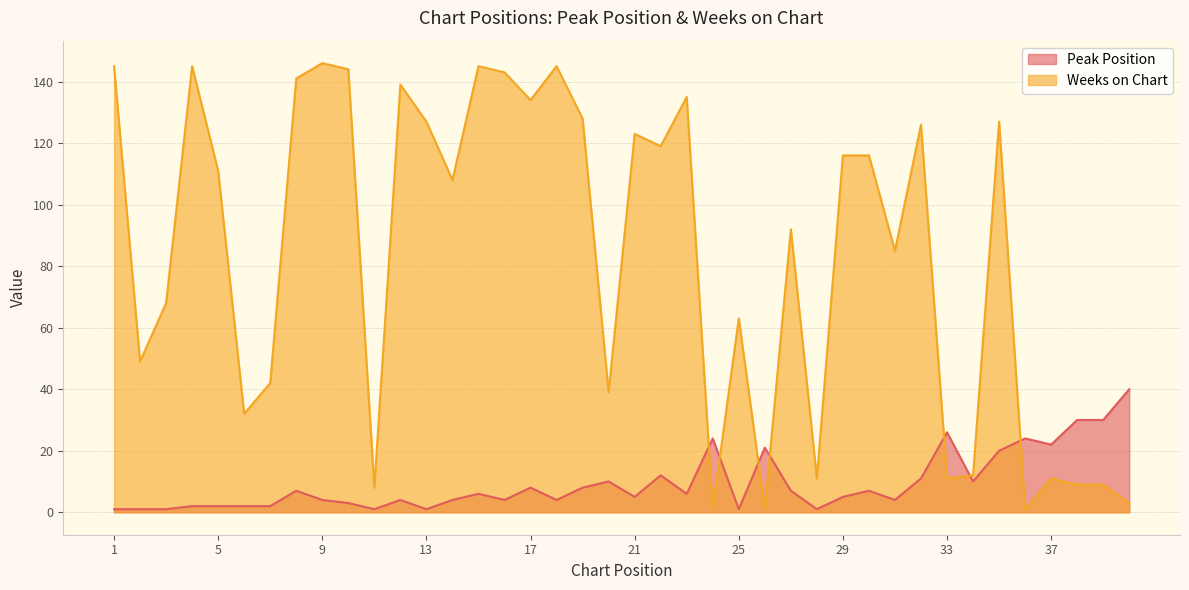

How many lines are shown in the chart?

2